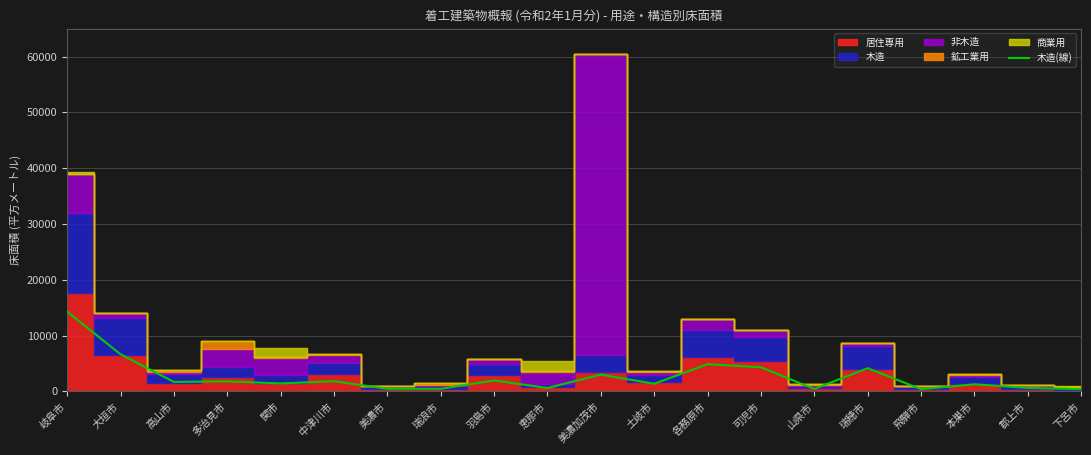

The value at 大垣市 is 6653. True or false?

True